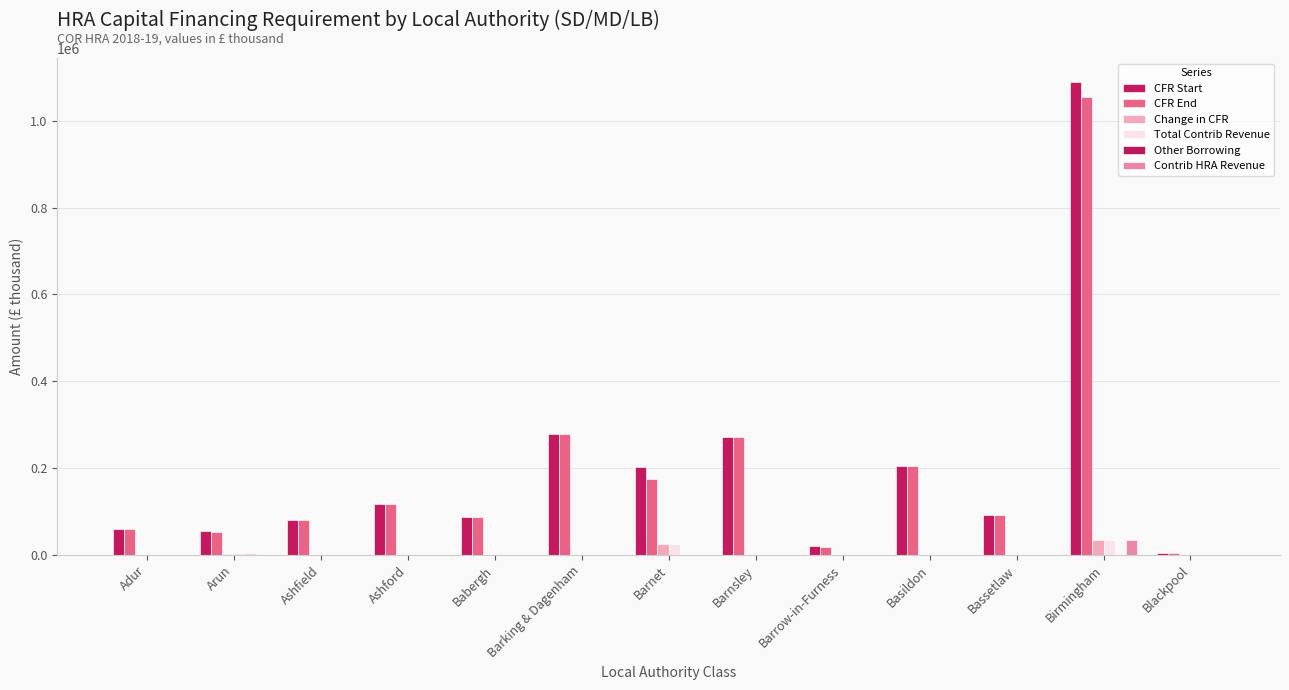

The value of Other Borrowing at Arun is 2766. True or false?

False